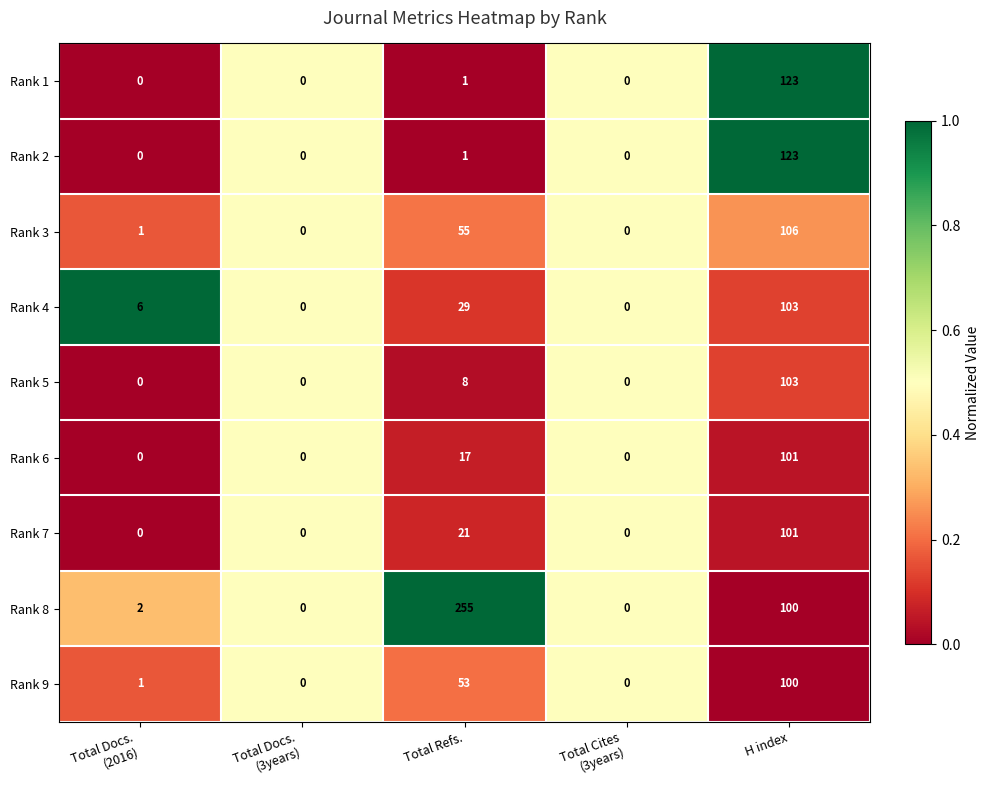

Where is Rank 1 nearest to the value 61?

Total Refs.